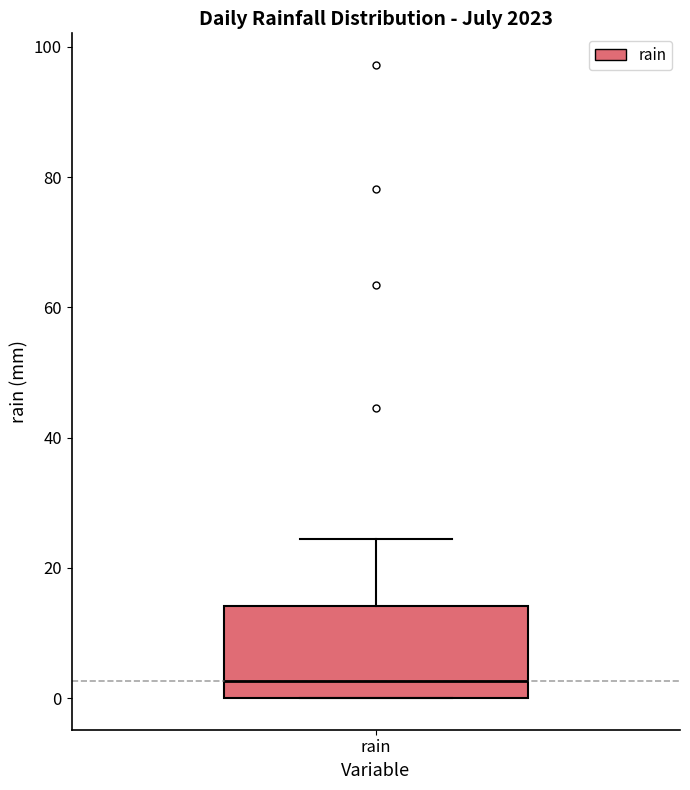

Where is the lower edge of the box for rain on the y-axis? The values are not printed on the chart, so give them approximately, as read against the axis.

0